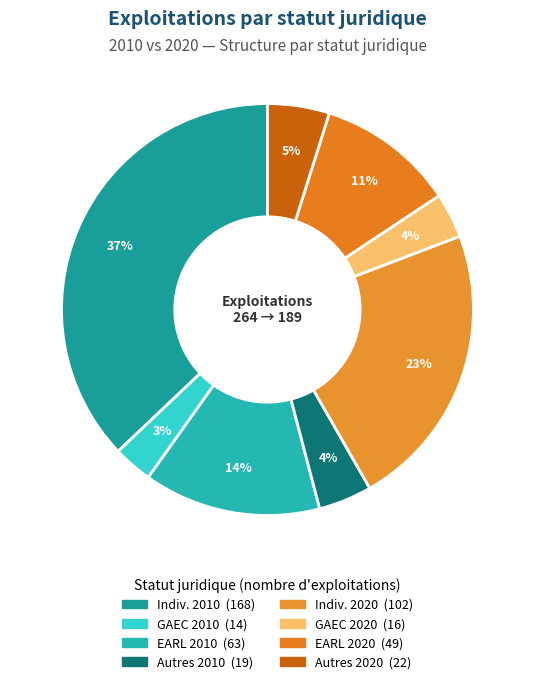

How many segments does this pie chart have?

8